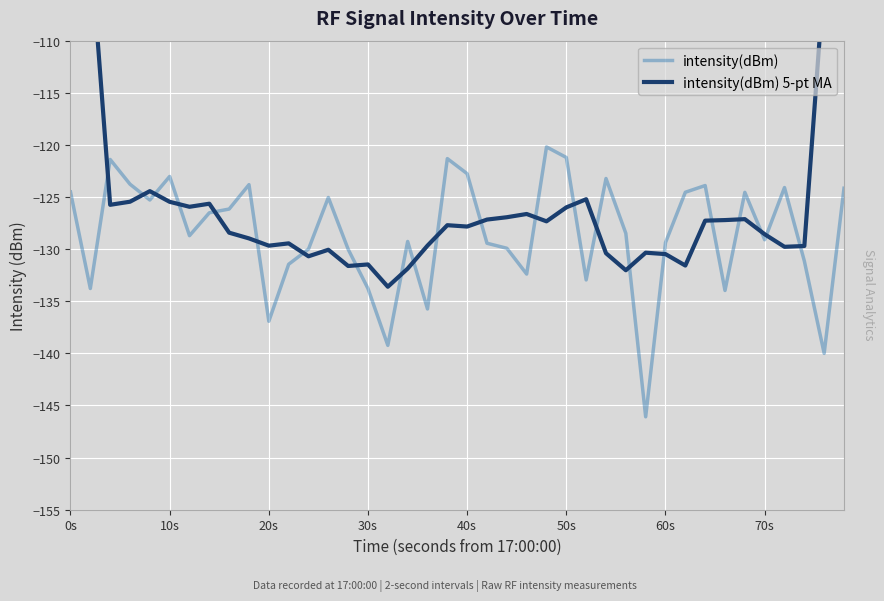

At which category is the sum across all series the highest?

0s